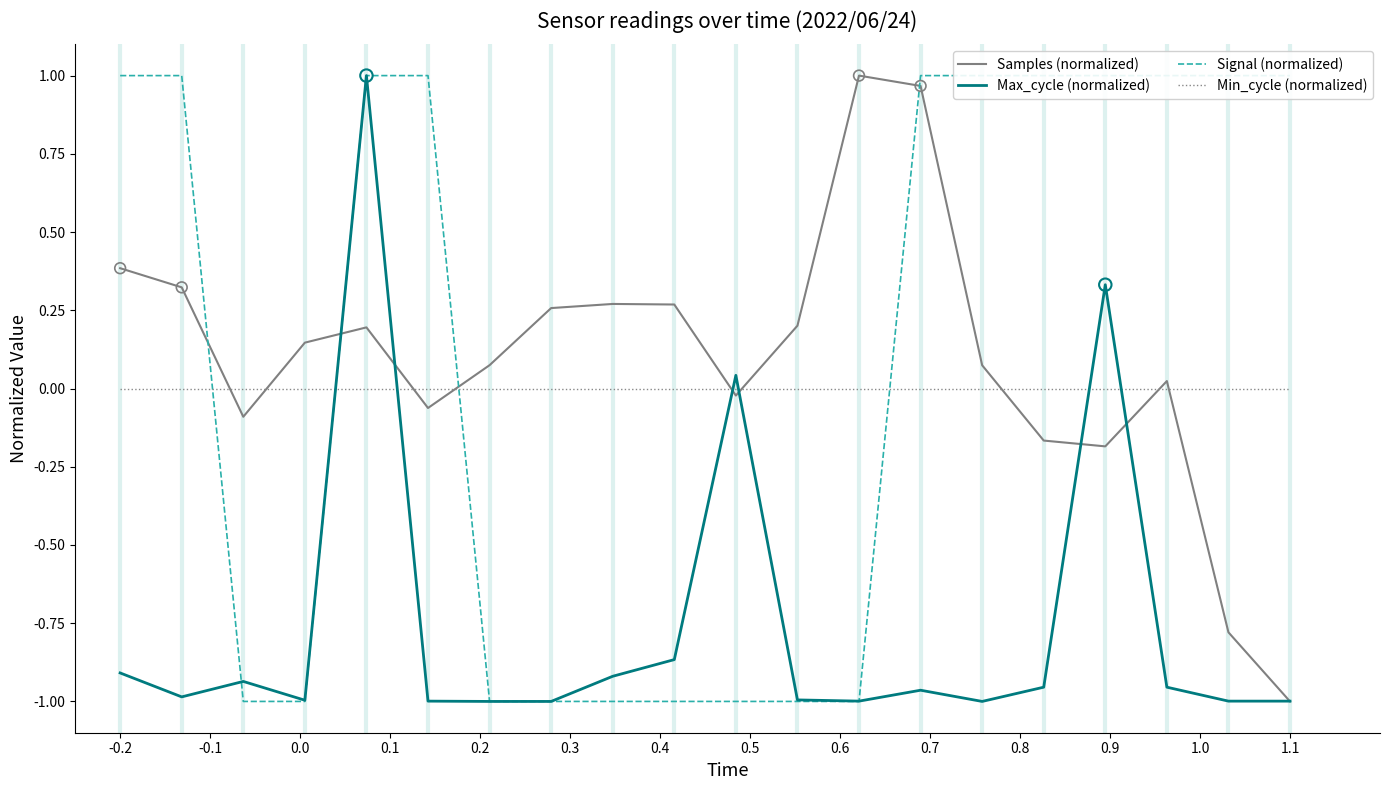

Which series has the largest total across all categories?

Signal (normalized)